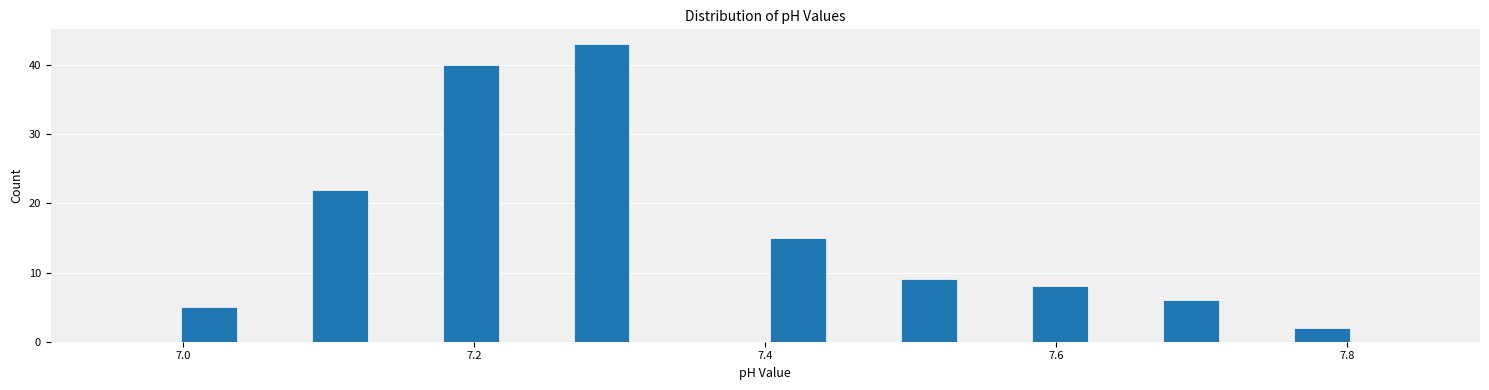

Around what value on the x-axis is the tallest bar? Give the approximate position of its centre, as read against the axis.

7.28